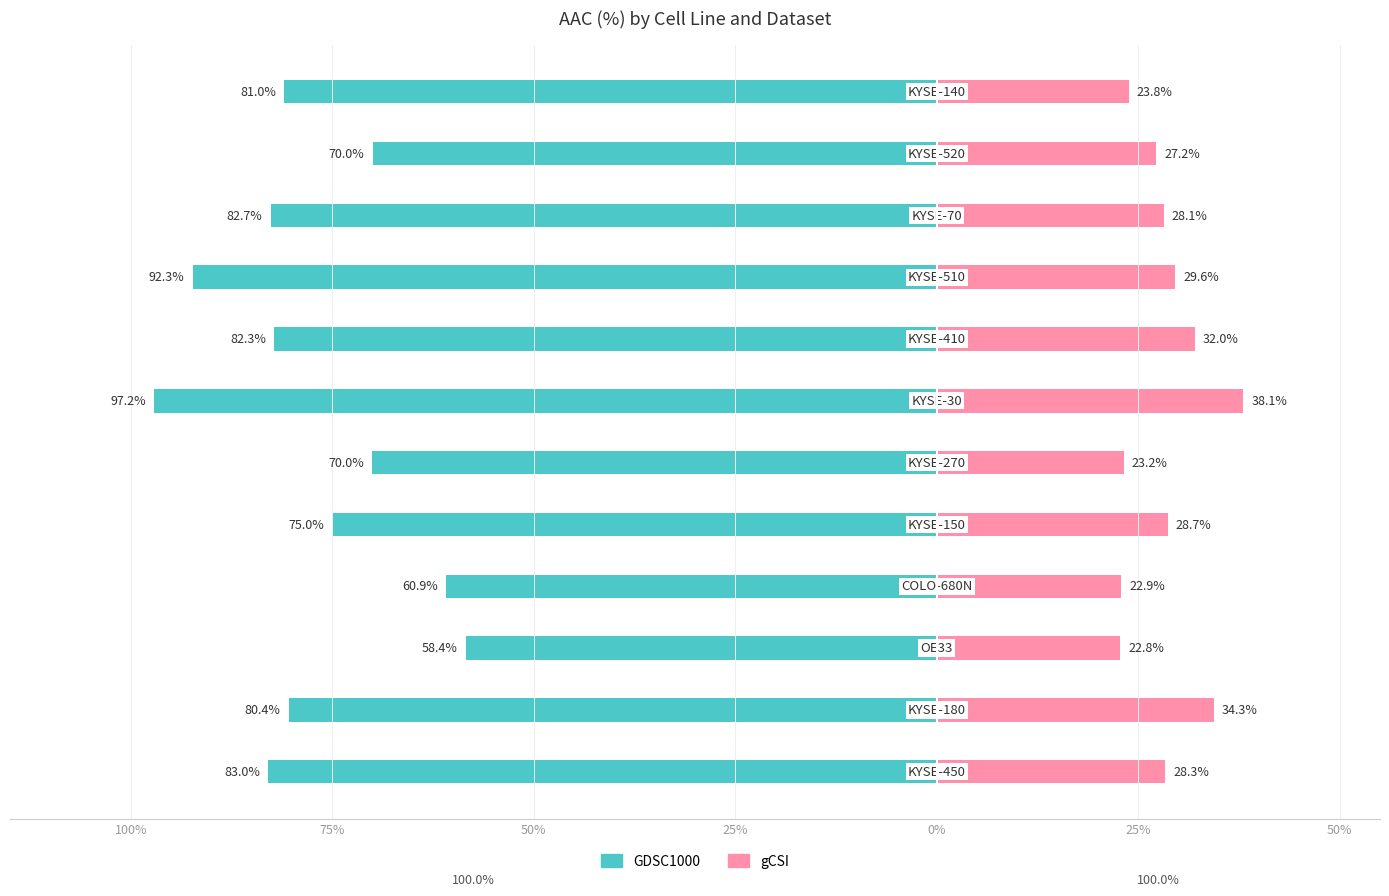

What is the sum of all GDSC1000 values?

-933.2